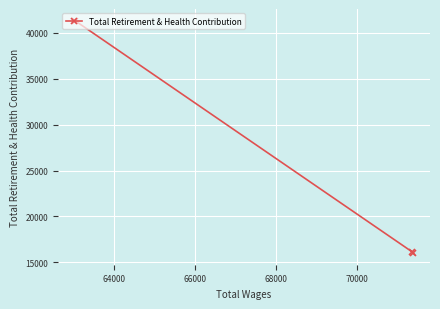

What is the maximum value shown in the chart?

41335